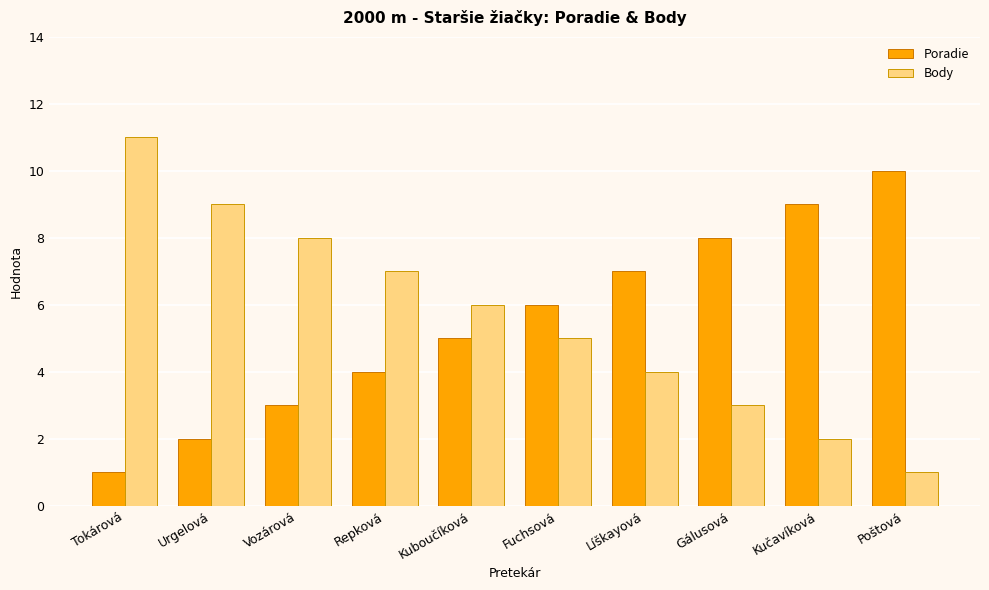

List the series in order of their peak value, highest first.

Body, Poradie